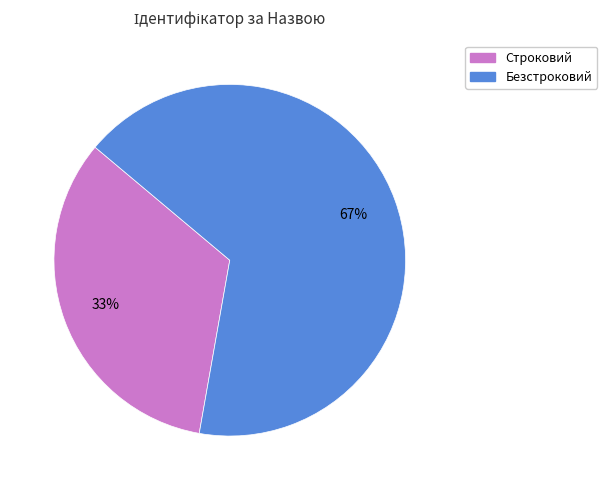

Which category accounts for the majority?

Безстроковий